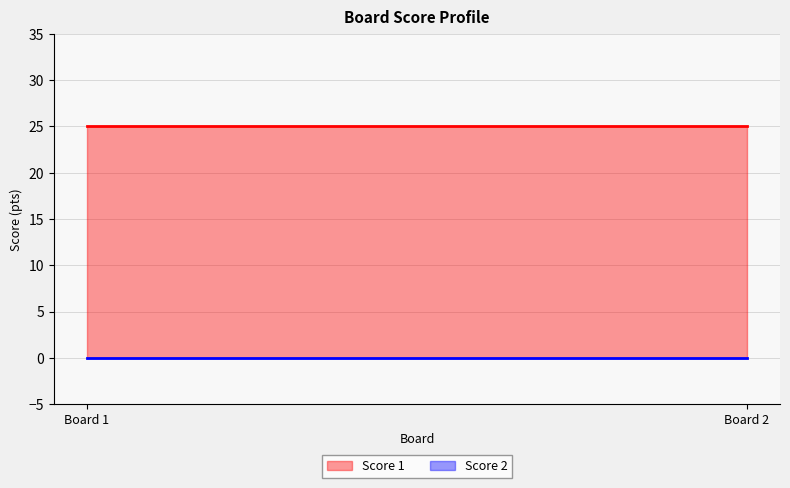

Which category has the highest value in the Score 1 series?

Board 1